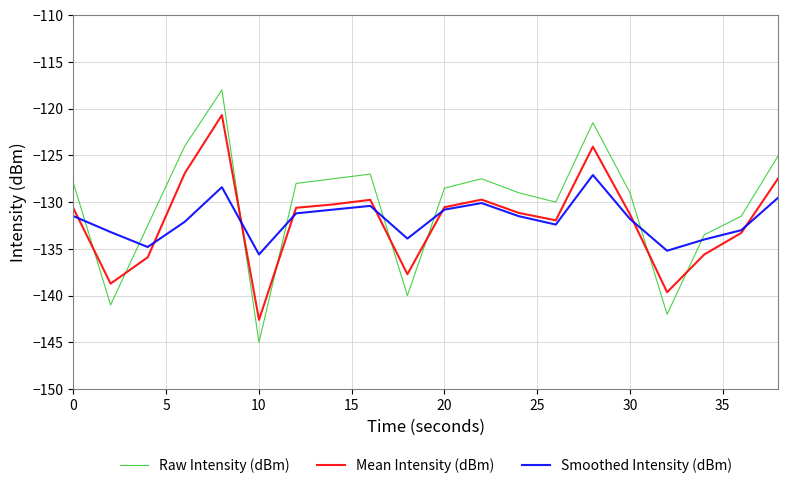

What is the average value of the Raw Intensity (dBm) series?

-130.4